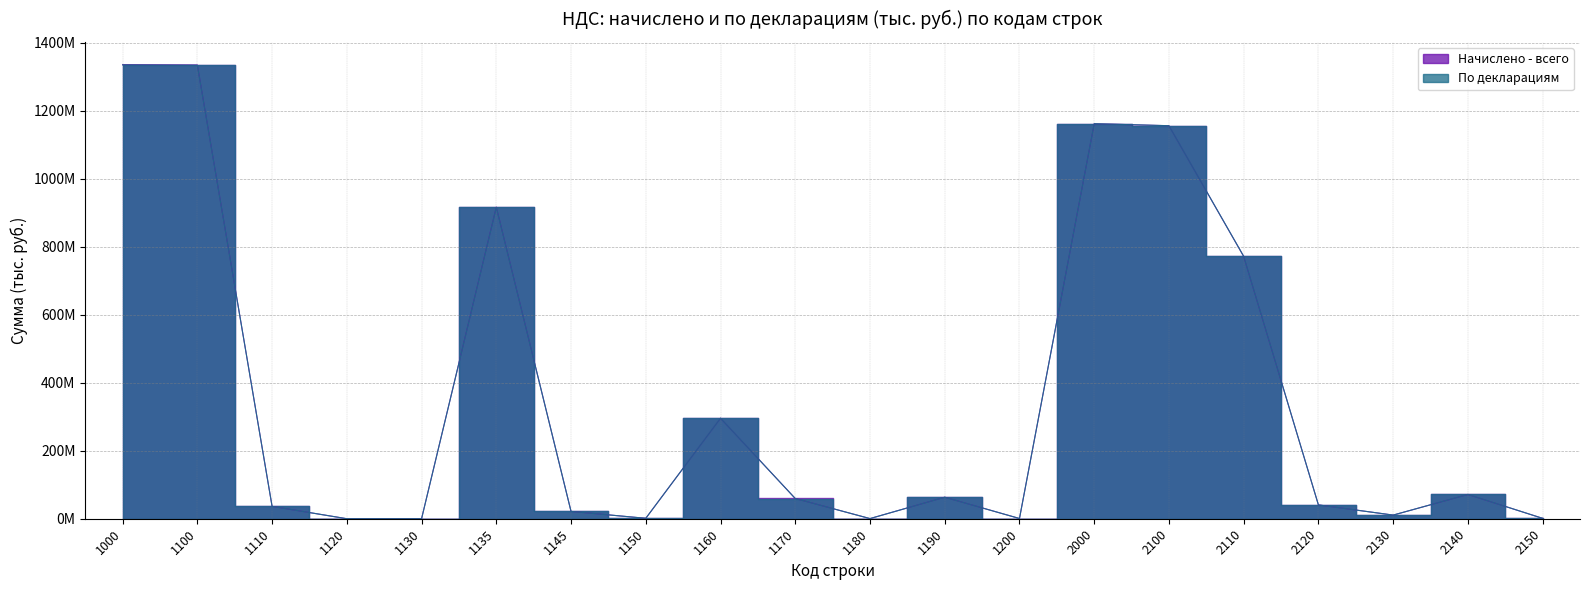

Between 2140 and 1170, which is larger?

2140